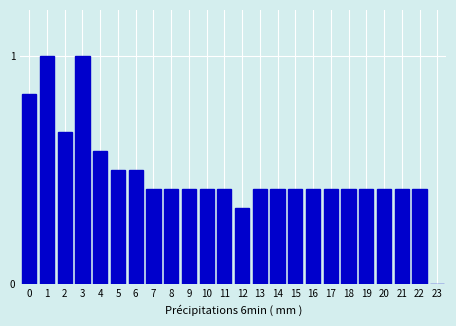

The chart shows a value of 0.6 at 7. True or false?

False